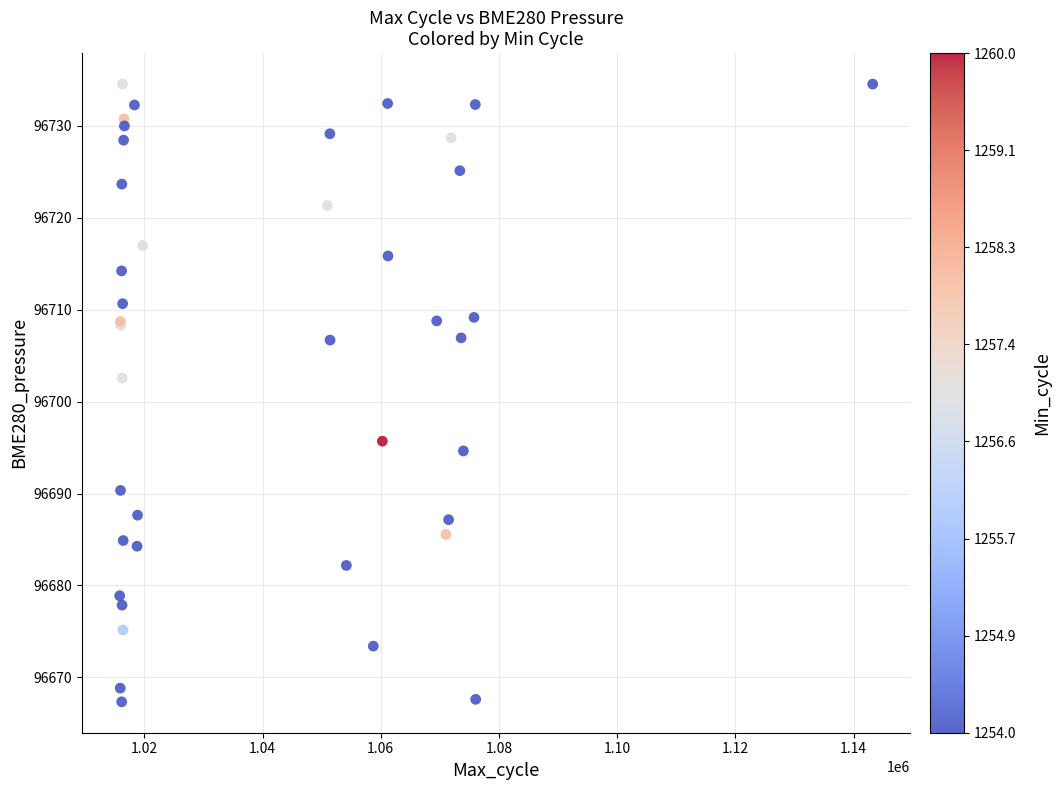

What Y value in the scatter plot is closest to 96700?

96702.6